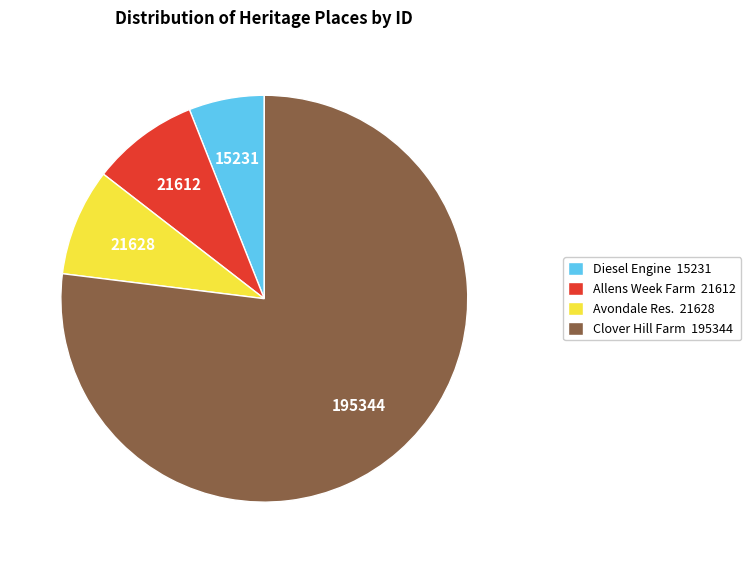

What is the ratio of the value at Clover Hill Farm 195344 to the value at Allens Week Farm 21612?

9.0